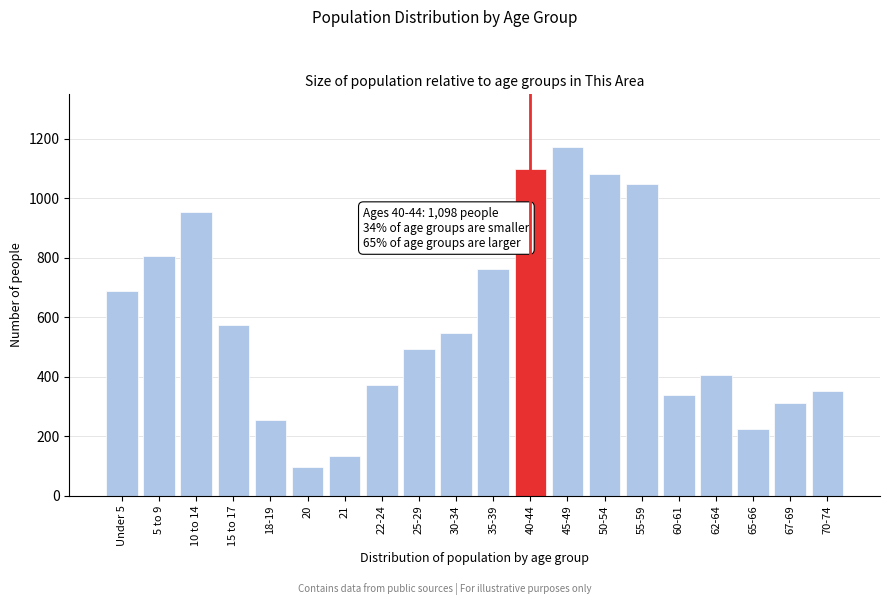

Reading left to right, extract all data points from this chart.

Under 5=689	5 to 9=806	10 to 14=956	15 to 17=573	18-19=254	20=98	21=133	22-24=374	25-29=495	30-34=546	35-39=763	40-44=1098	45-49=1174	50-54=1082	55-59=1047	60-61=339	62-64=405	65-66=225	67-69=311	70-74=351